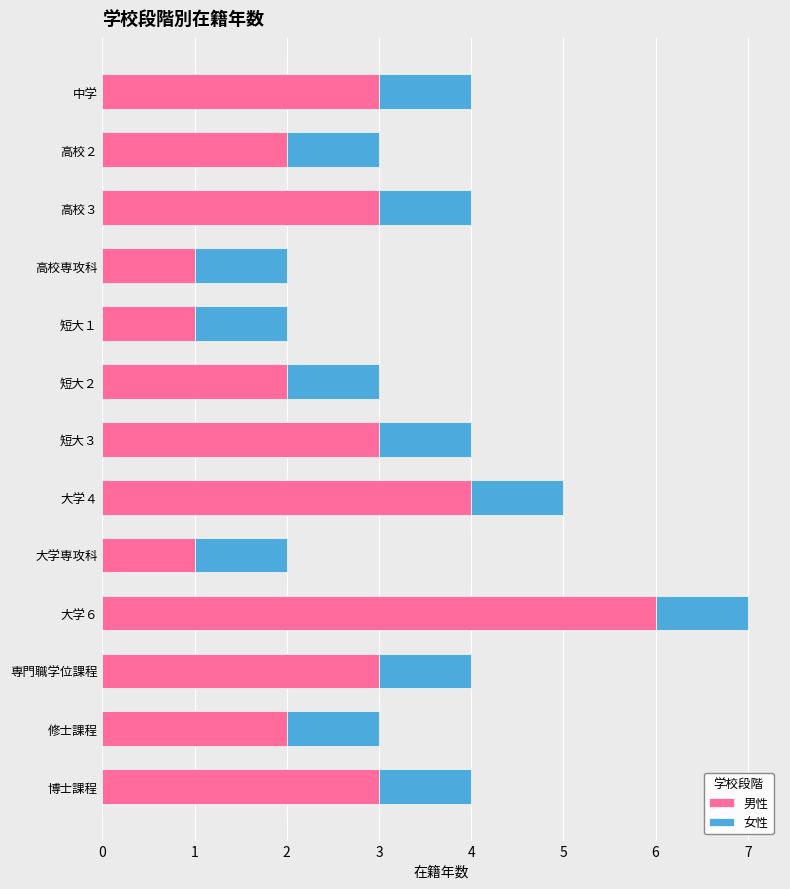

What are all the series names shown in the legend?

男性, 女性